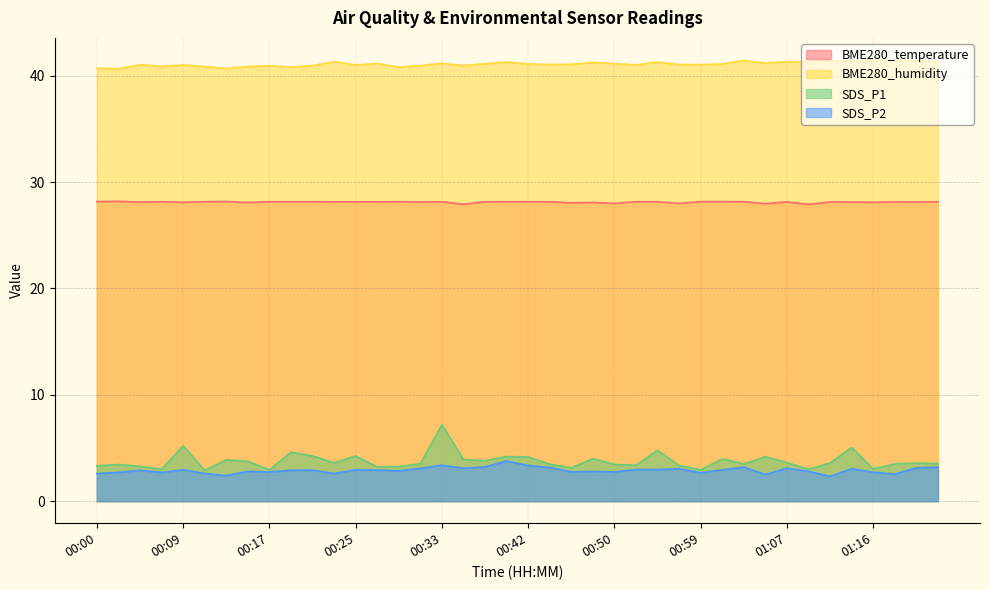

What is the highest value of the BME280_temperature series?

28.2